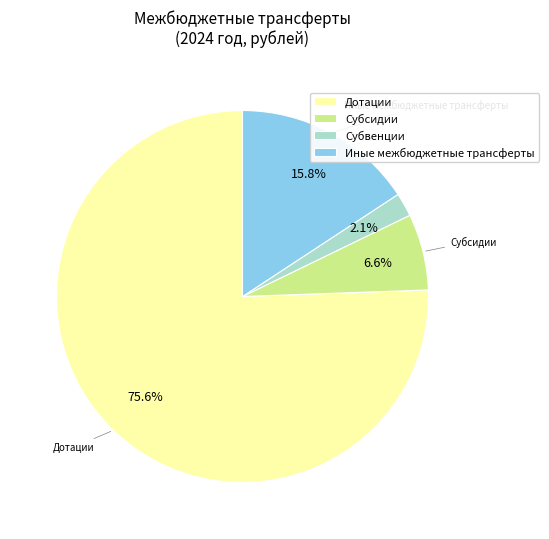

What percentage do Субвенции and Субсидии together represent?

8.7%